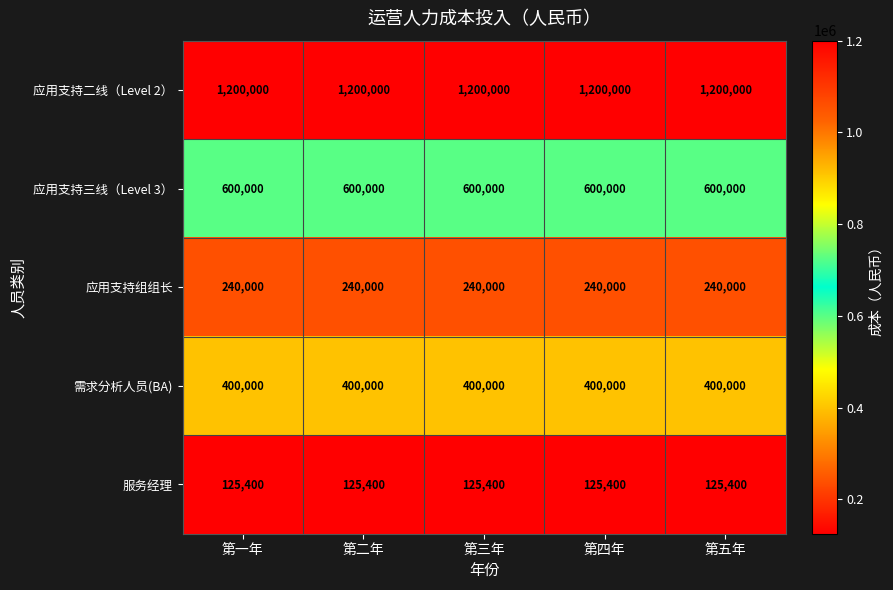

What is the smallest value displayed?

125400